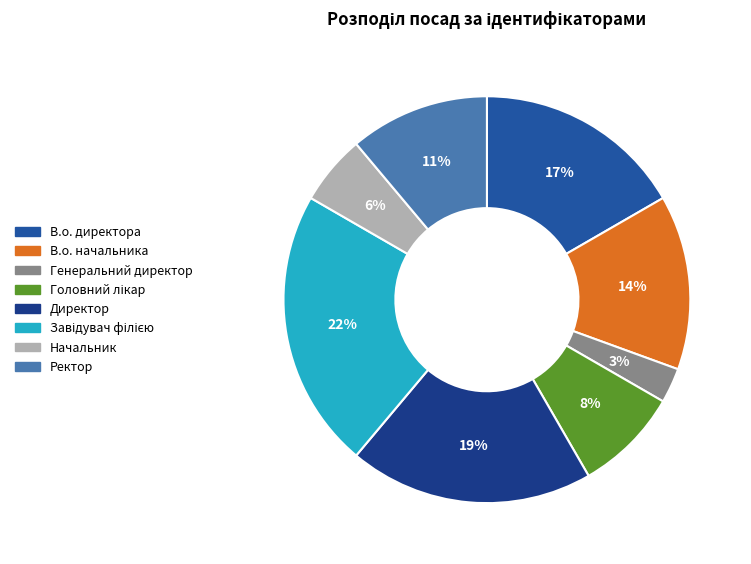

Rank the categories by value from highest to lowest.

Завідувач філією, Директор, В.о. директора, В.о. начальника, Ректор, Головний лікар, Начальник, Генеральний директор